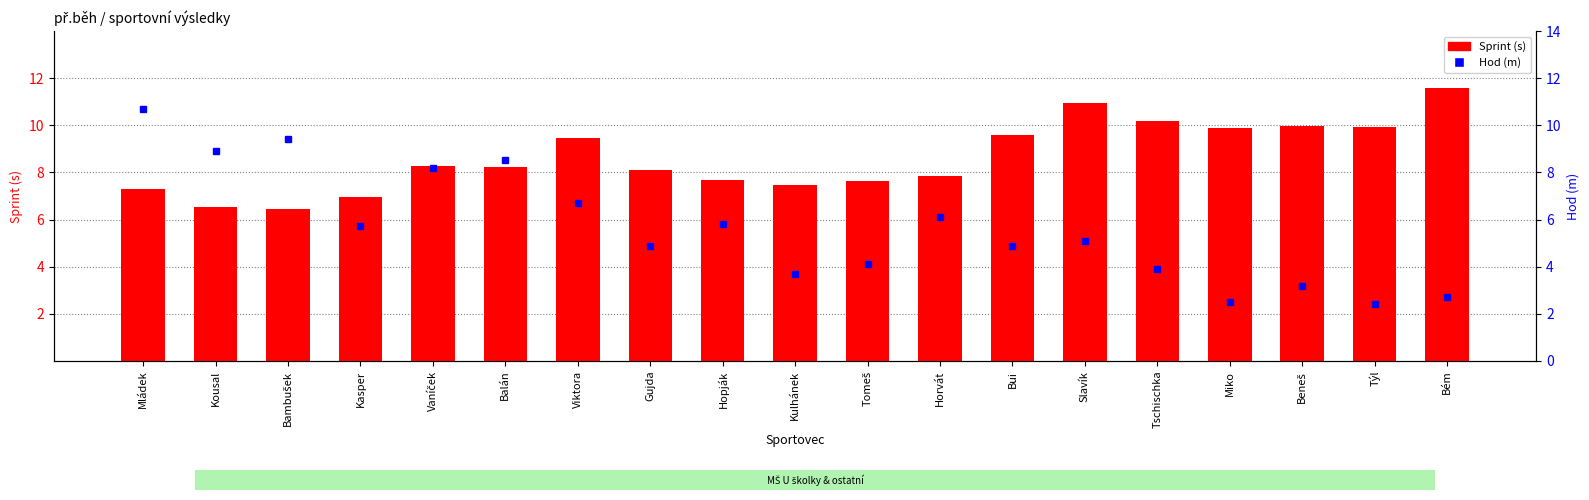

Which series changed the most between Tschischka and Miko?

Hod (m)